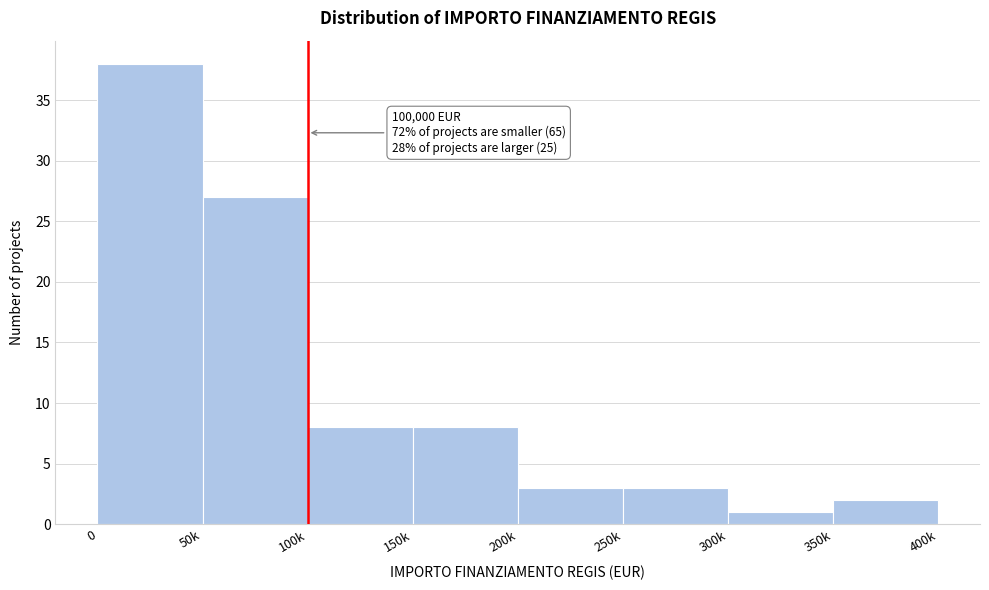

Reading left to right, what are all the values shown in this chart?

38	27	8	8	3	3	1	2